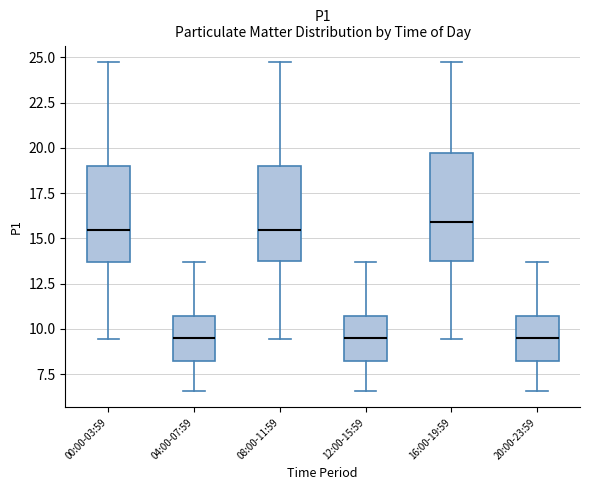

Reading left to right, transcribe this box plot: for each box, give where its median line is, the range the box spans, and where its two whiskers end, as read against the y-axis. The values are not printed on the chart, so give them approximately, as read against the axis.

00:00-03:59: median 15.5, box 13.5 to 19.0, whiskers 9.5 to 25.0
04:00-07:59: median 9.5, box 8.0 to 10.5, whiskers 6.5 to 13.5
08:00-11:59: median 15.5, box 13.5 to 19.0, whiskers 9.5 to 25.0
12:00-15:59: median 9.5, box 8.0 to 10.5, whiskers 6.5 to 13.5
16:00-19:59: median 16.0, box 13.5 to 19.5, whiskers 9.5 to 25.0
20:00-23:59: median 9.5, box 8.0 to 10.5, whiskers 6.5 to 13.5